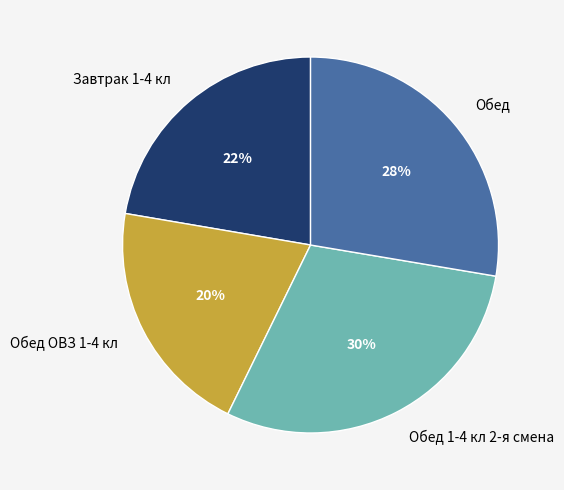

How many segments does this pie chart have?

4